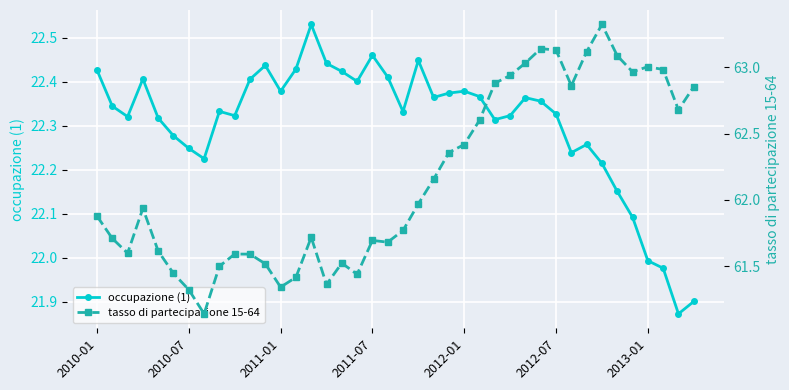

True or false: tasso di partecipazione 15-64 has a value of 62.9 at 31.

True